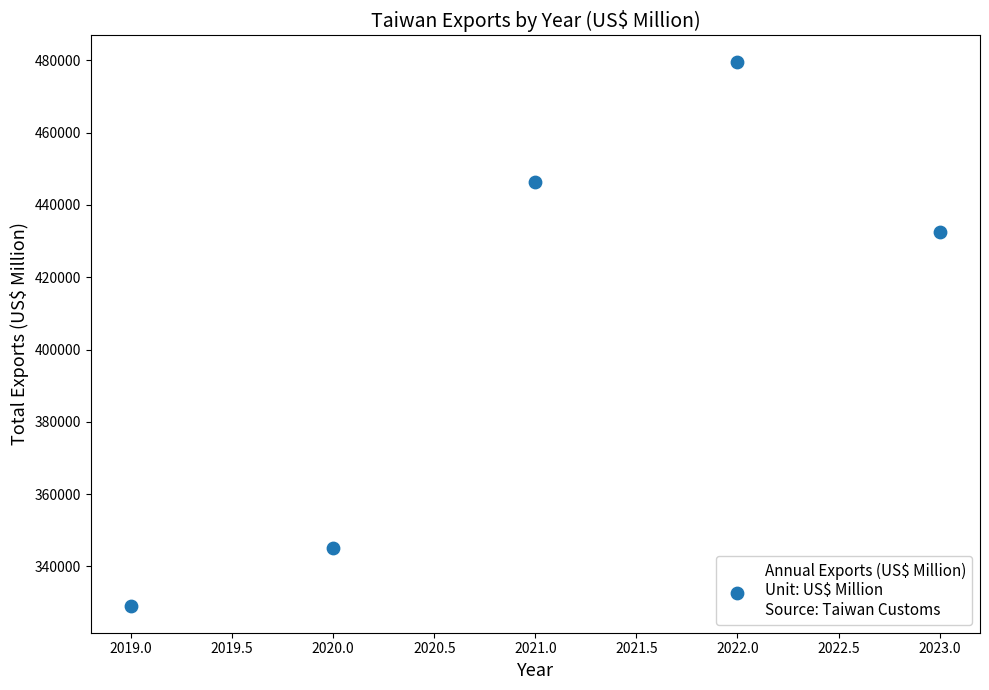

What Y value in the scatter plot is closest to 404286?

432420.0